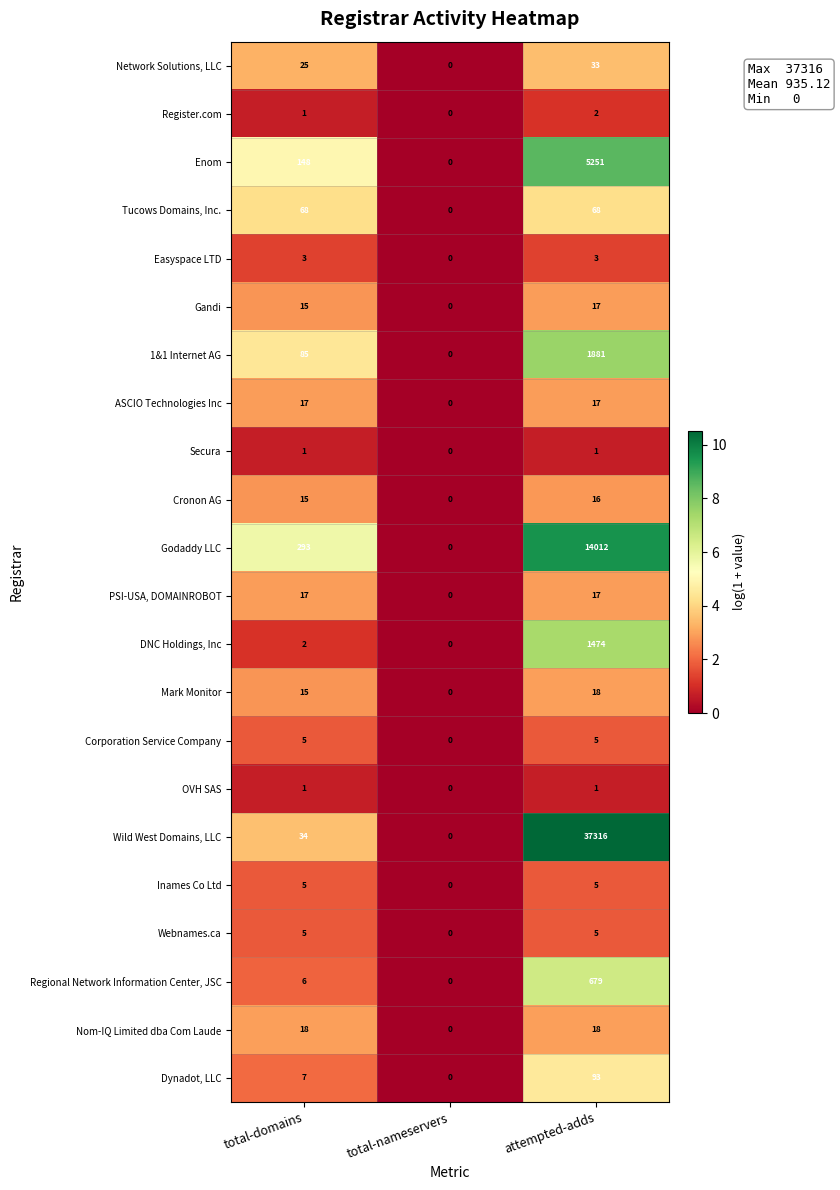

At which label is Enom closest to 2625?

total-domains